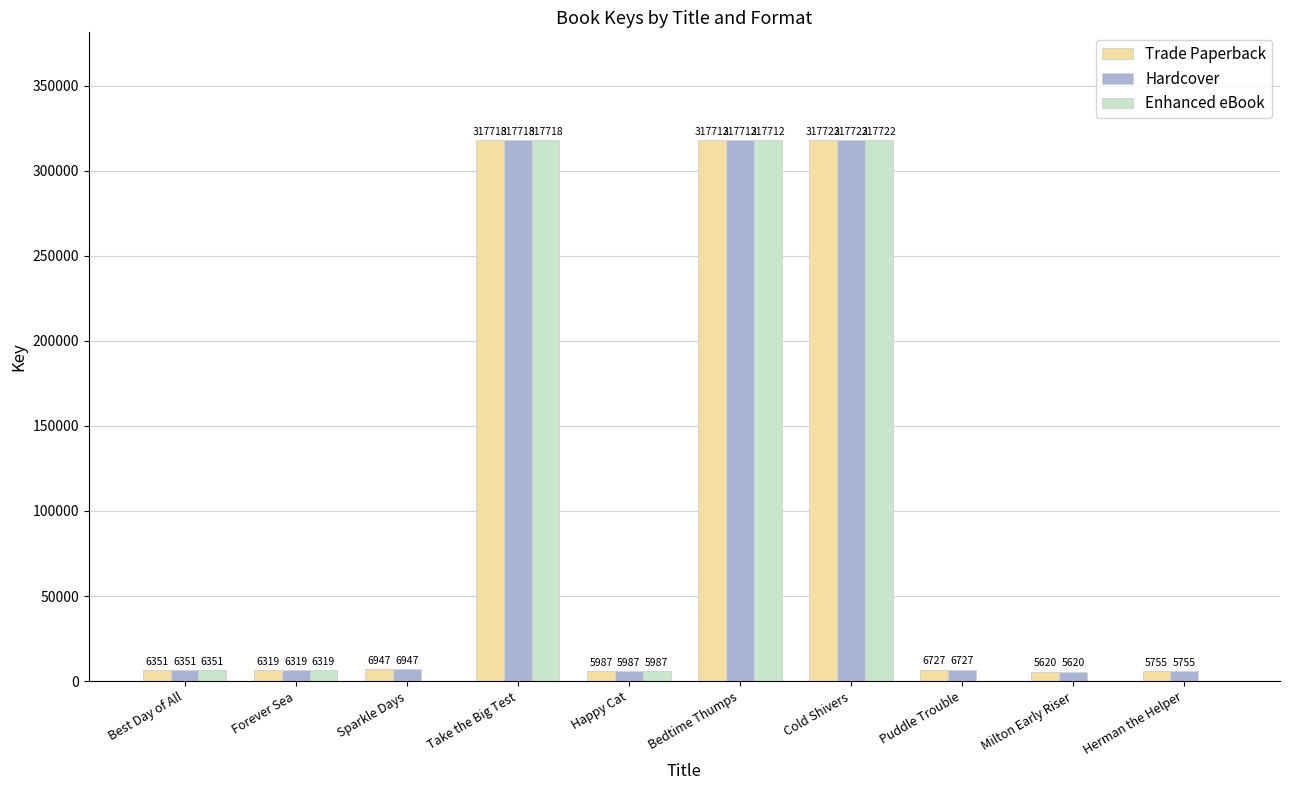

The value of Enhanced eBook at Puddle Trouble is 0. True or false?

True